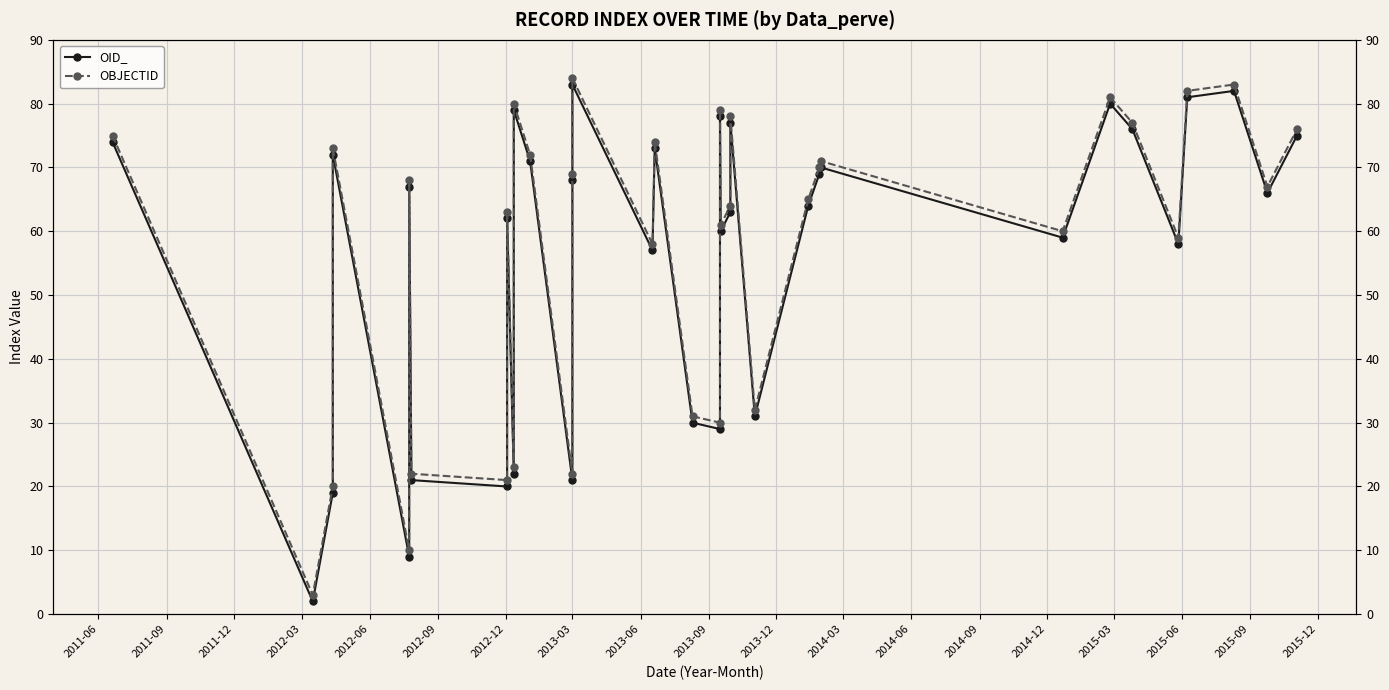

What is the difference between the second highest and minimum values in the OID_ series?

80